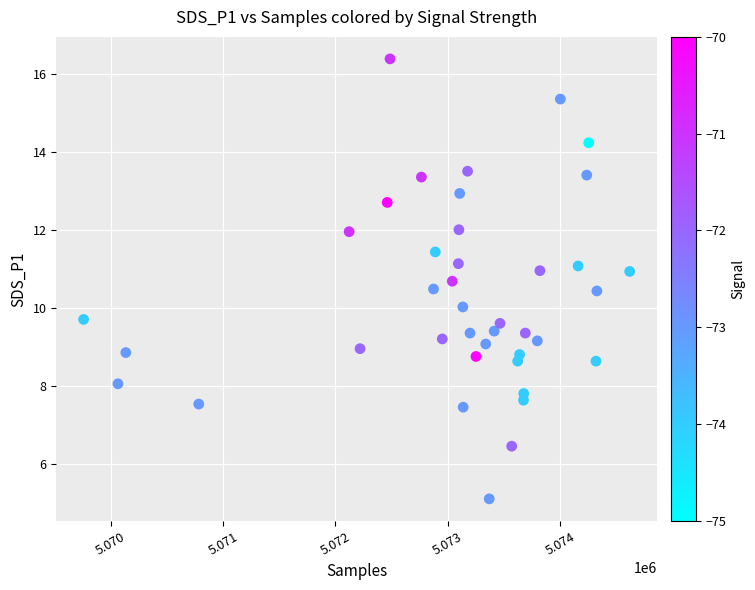

What is the range of Y values (max minus min)?

11.3